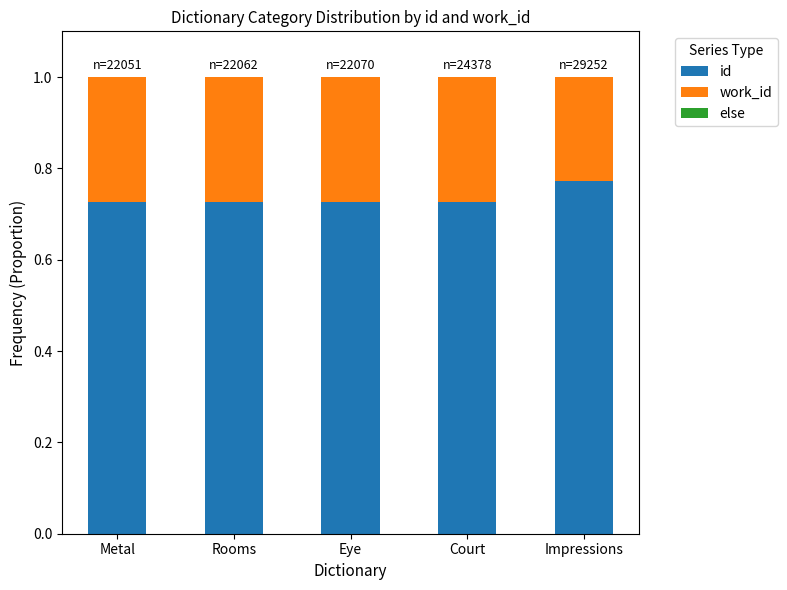

Count the id values in the range 0 to 1.

5